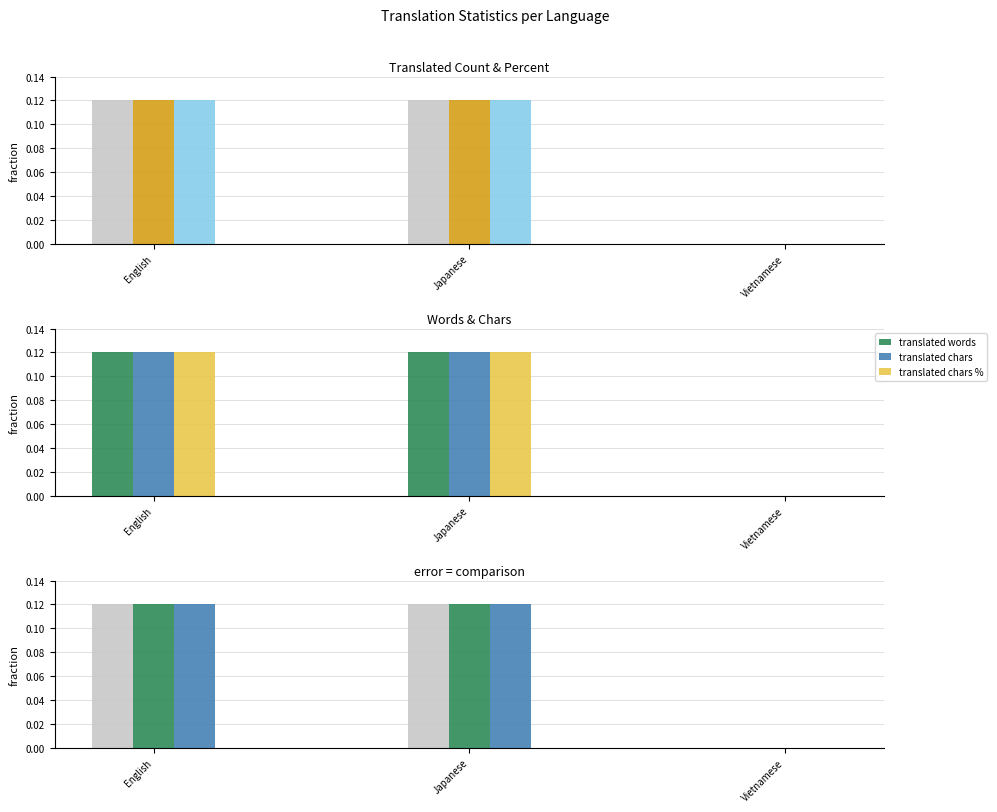

What is the average value of the translated words series?

0.1